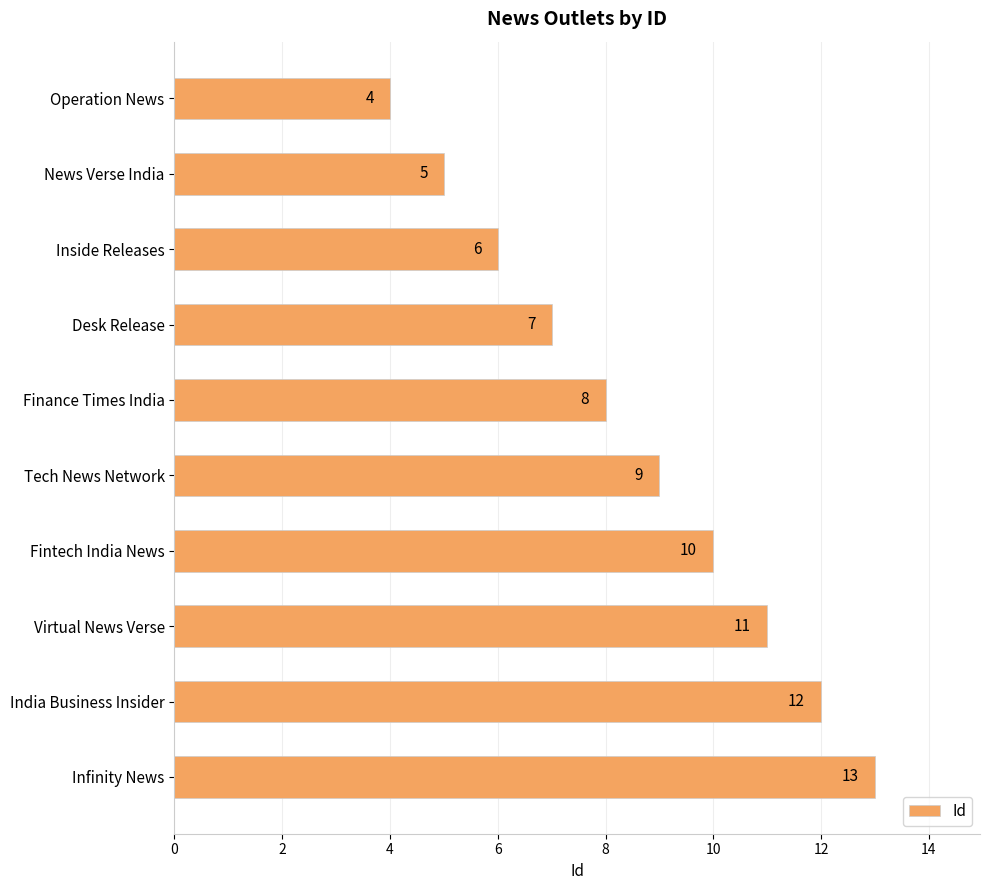

How many bars are there in total?

10